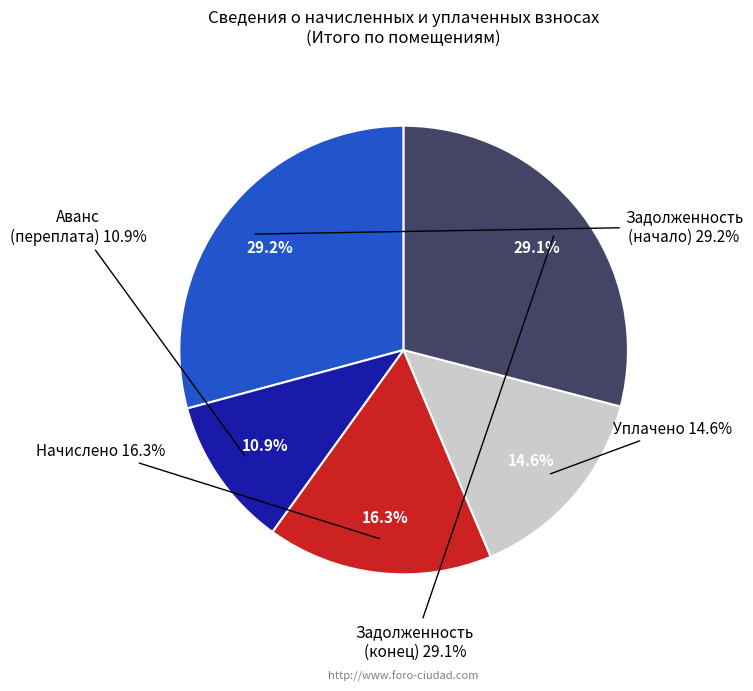

Which slice is the largest?

Задолженность
(начало)